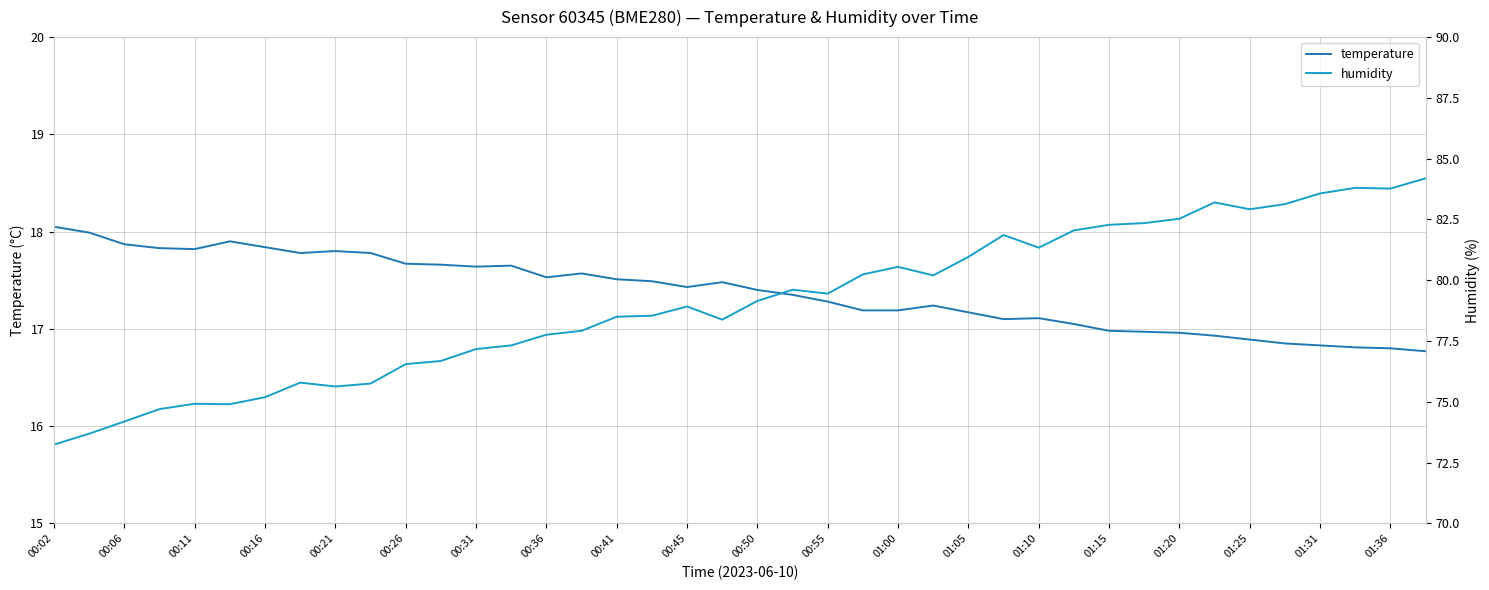

Is it true that temperature equals 16.9 at 01:25?

True